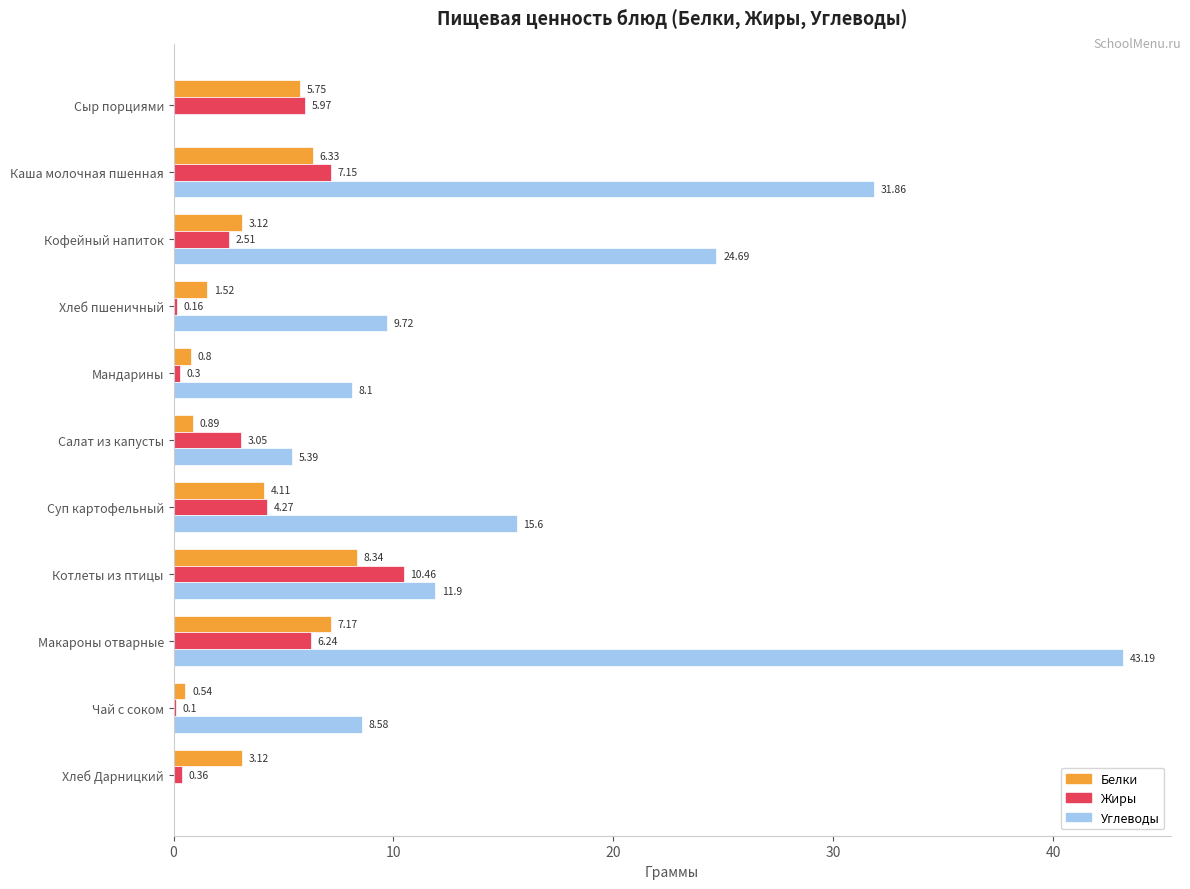

Is the value of Белки at Салат из капусты greater than the value of Углеводы at Макароны отварные?

No